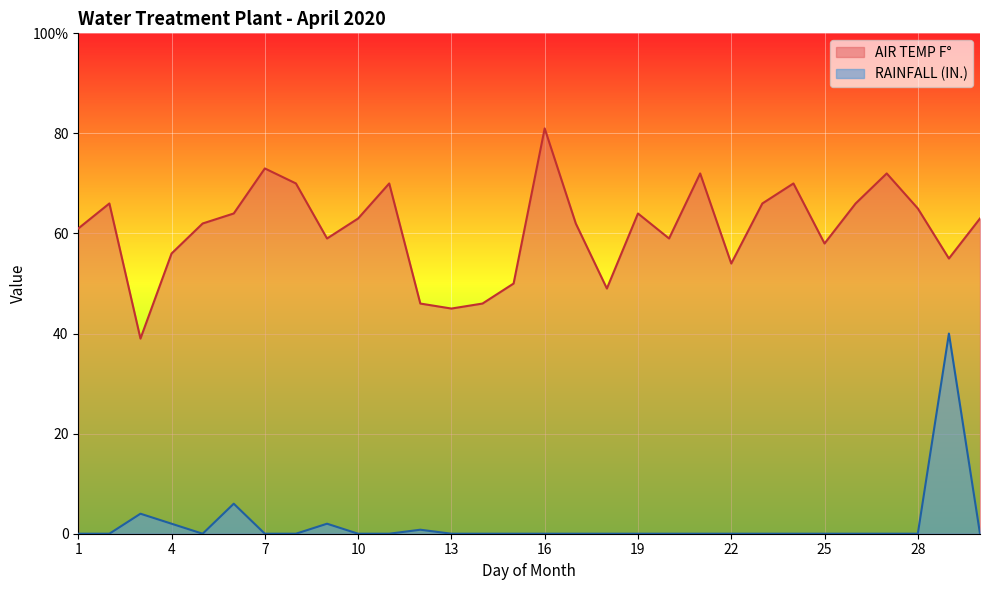

True or false: RAINFALL IN has more than 2 points higher than both neighbors.

True